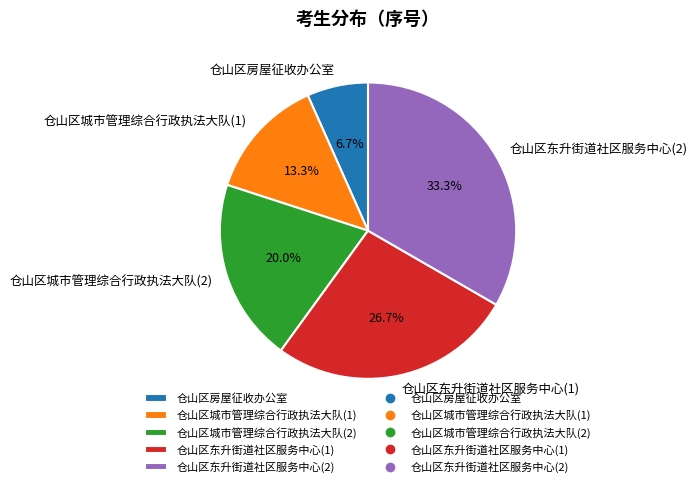

To the nearest percent, what is the average slice percentage?

20%